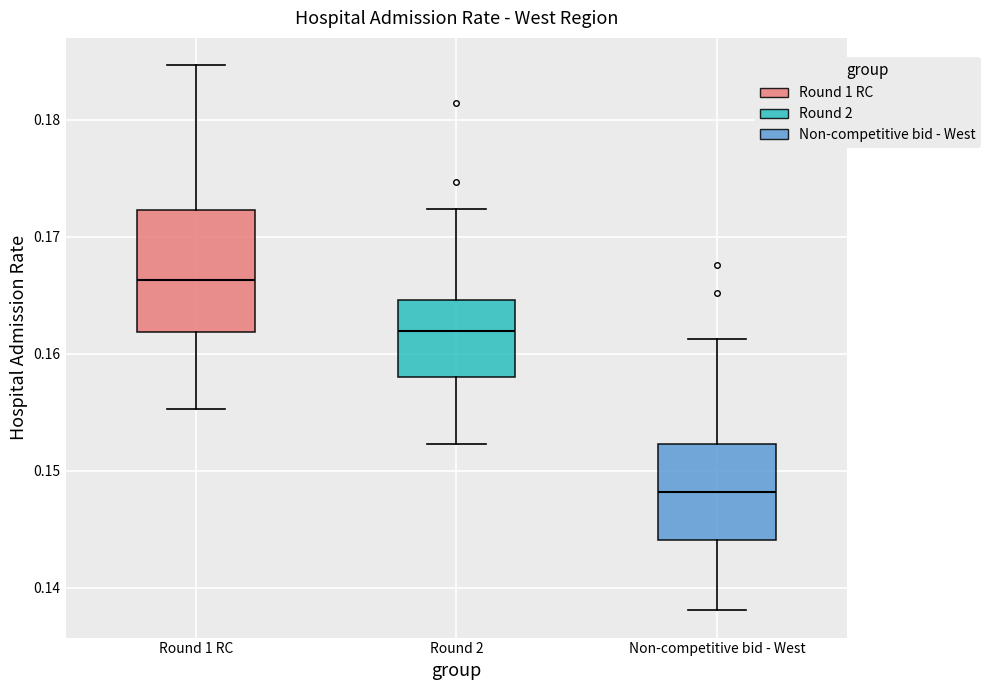

Reading left to right, read every box against the y-axis: the position of its median line, the range the box covers, and the ends of its whiskers. The values are not printed on the chart, so give them approximately, as read against the axis.

Round 1 RC: median 0.166, box 0.162 to 0.172, whiskers 0.155 to 0.185
Round 2: median 0.162, box 0.158 to 0.165, whiskers 0.152 to 0.172
Non-competitive bid - West: median 0.148, box 0.144 to 0.152, whiskers 0.138 to 0.161